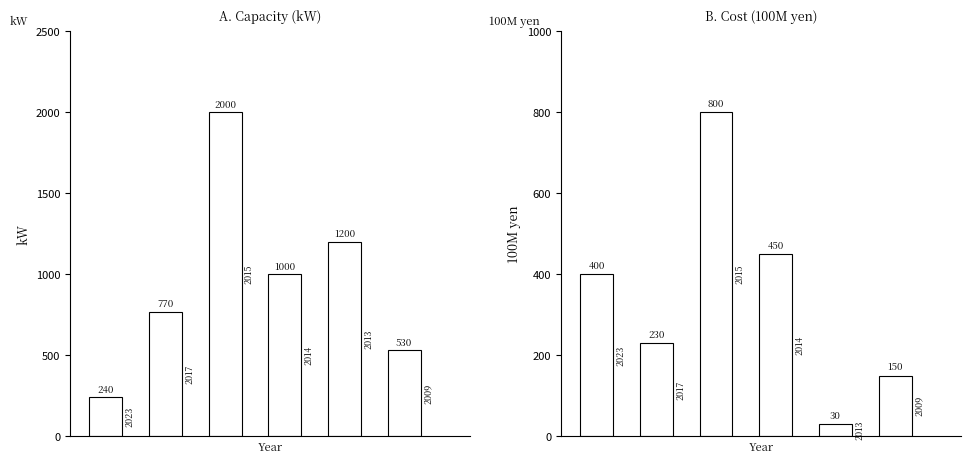

Rank the series by their maximum value, from highest to lowest.

capacity_kW, cost_100M